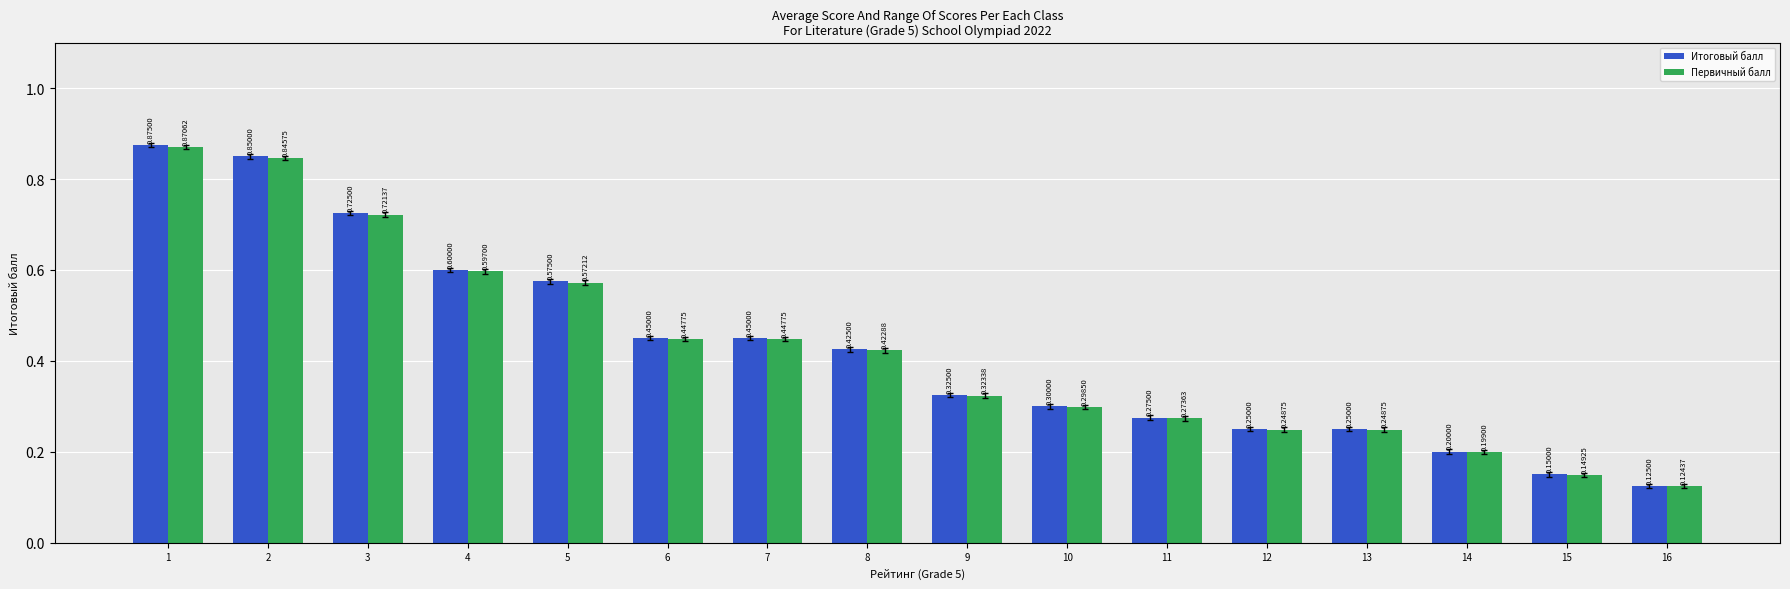

List the series in order of their overall mean, lowest first.

Первичный балл, Итоговый балл